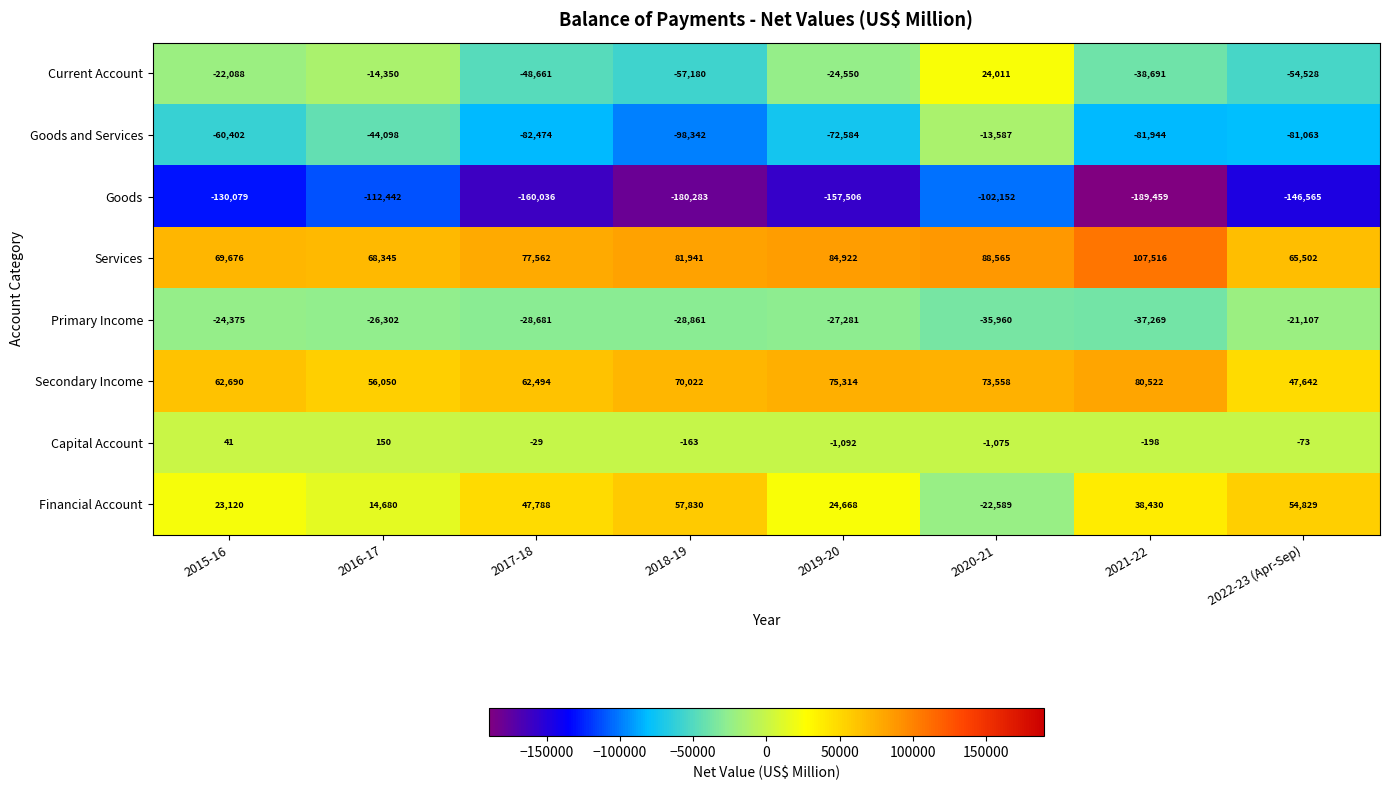

At 2021-22, list the series in order from smallest to largest.

Goods, Goods and Services, Current Account, Primary Income, Capital Account, Financial Account, Secondary Income, Services